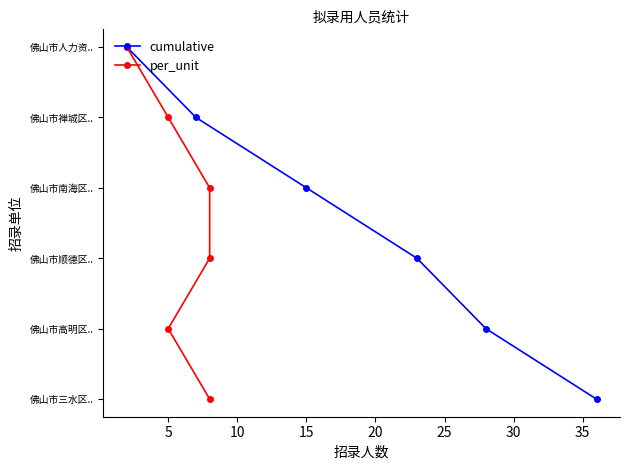

The value of per_unit at 10 is 3. True or false?

False